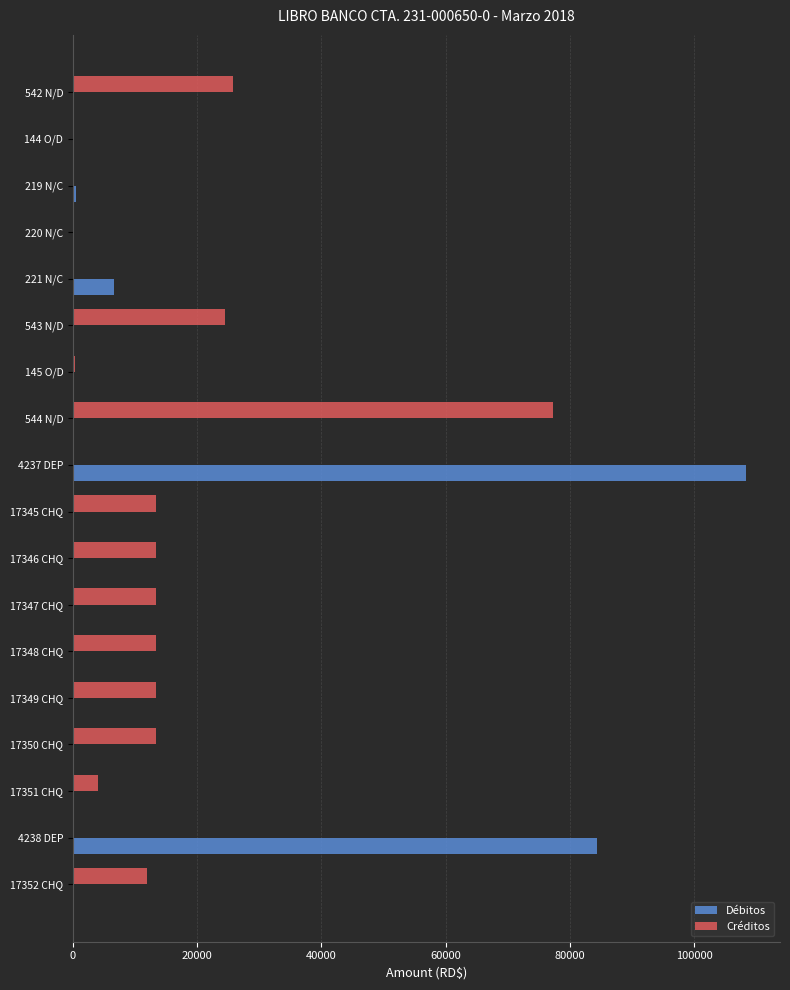

What is the sum of the Créditos values at 17349 CHQ and 17350 CHQ?

26666.7